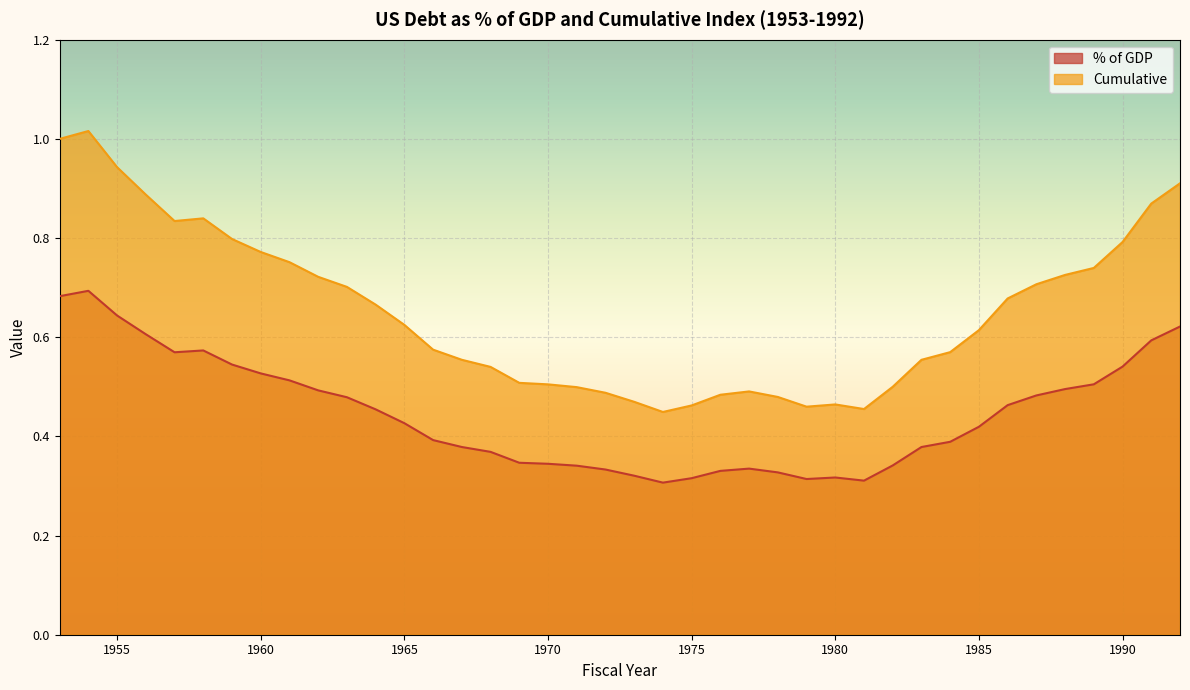

At how many categories does at least one series exceed 0?

40